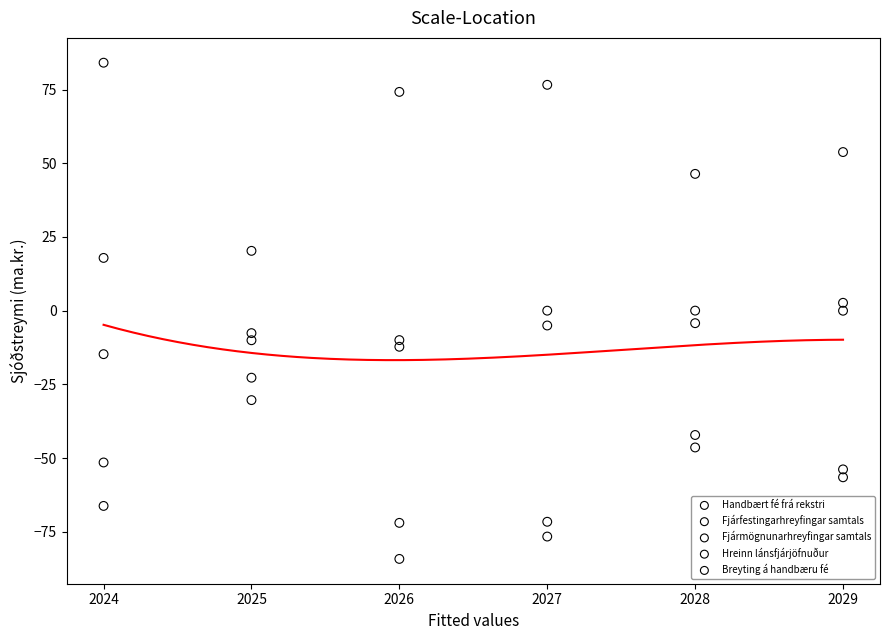

Which series contains the highest Y value?

Fjármögnunarhreyfingar samtals